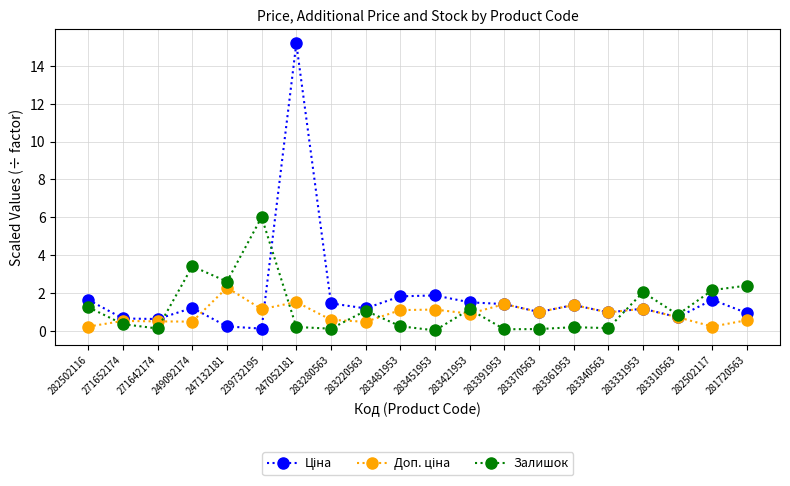

What is the difference between the maximum and minimum values in the Залишок series?

6.0